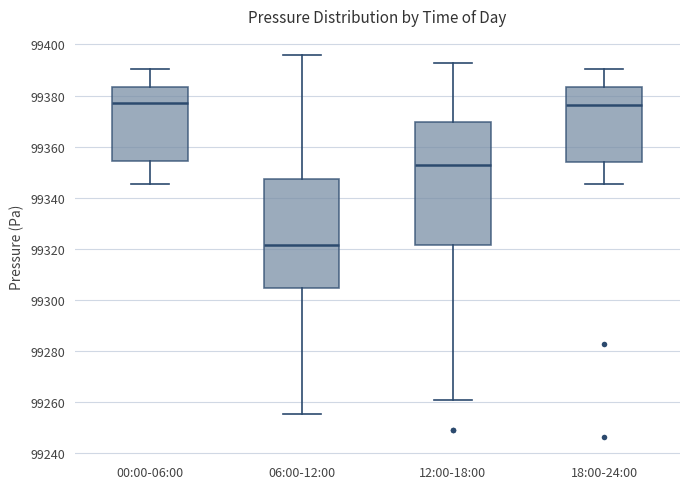

Reading left to right, read every box against the y-axis: the position of its median line, the range the box covers, and the ends of its whiskers. The values are not printed on the chart, so give them approximately, as read against the axis.

00:00-06:00: median 99378, box 99354 to 99384, whiskers 99346 to 99390
06:00-12:00: median 99322, box 99304 to 99348, whiskers 99256 to 99396
12:00-18:00: median 99352, box 99322 to 99370, whiskers 99260 to 99392
18:00-24:00: median 99376, box 99354 to 99384, whiskers 99346 to 99390